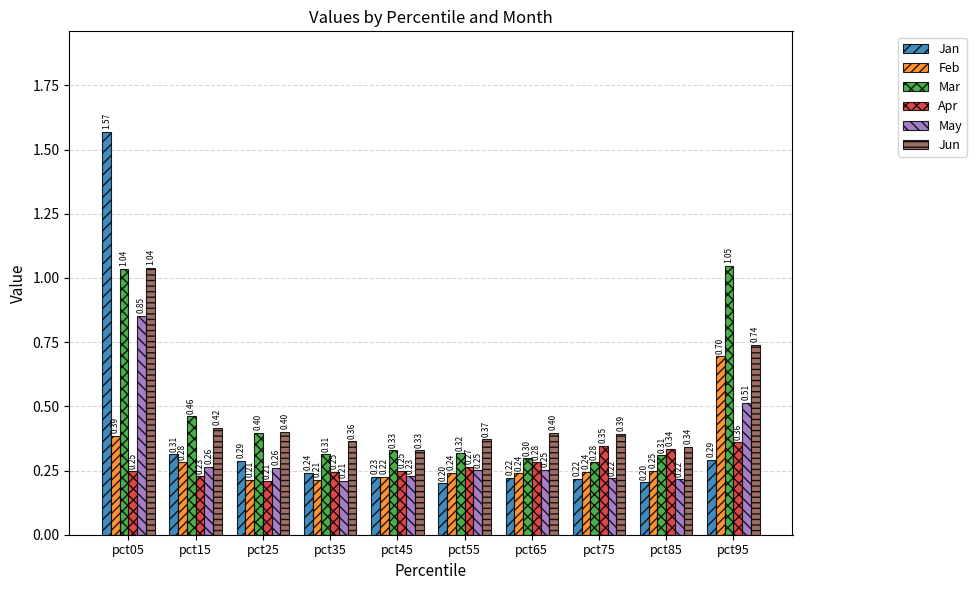

Where is May nearest to the value 0?

pct35